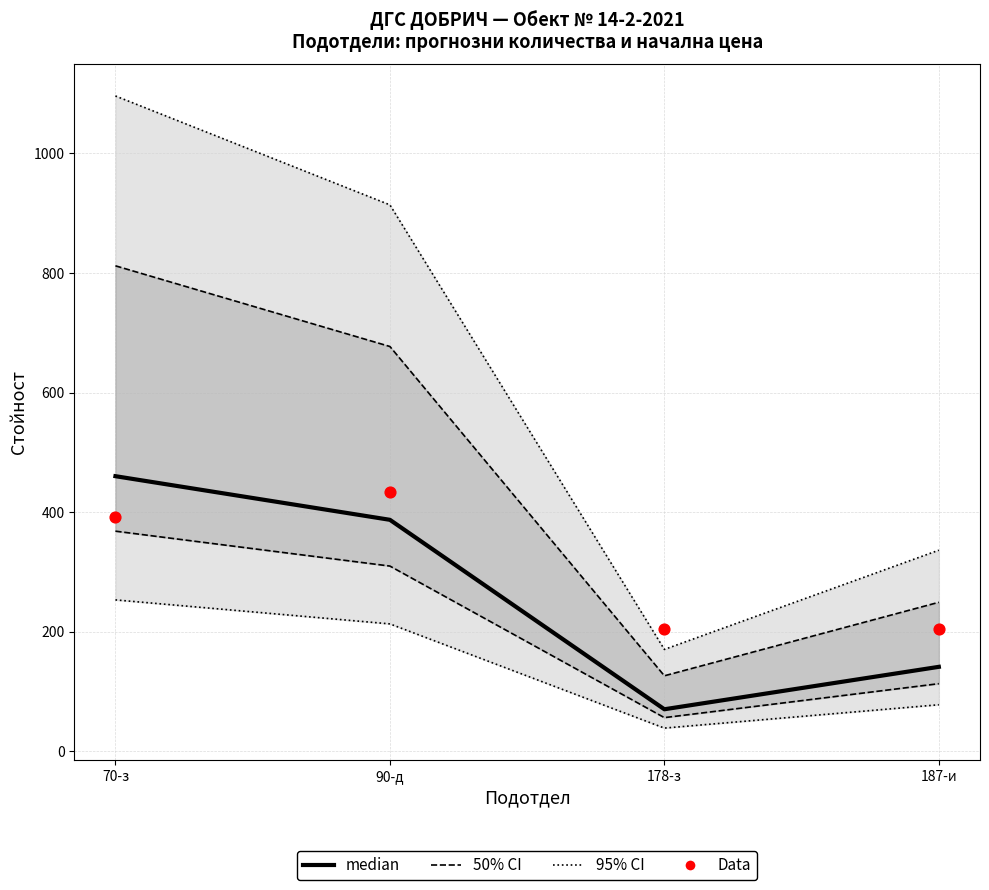

What is the total value across all series at 70-з?

2759.4